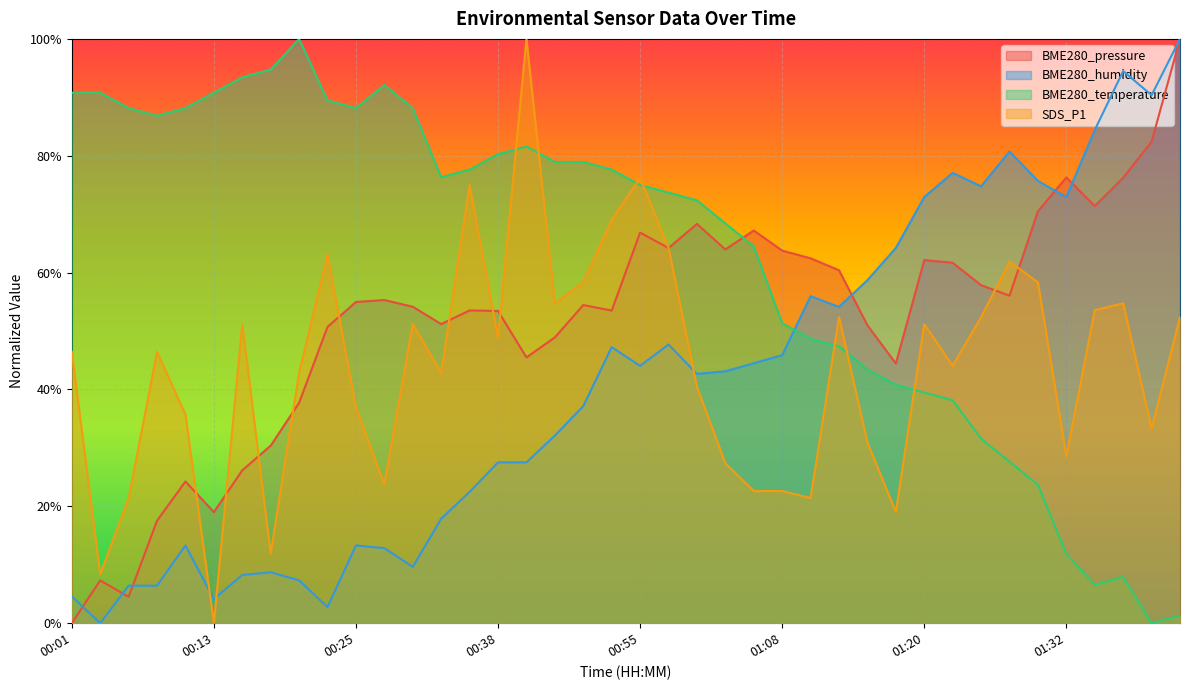

Which series has the largest total across all categories?

BME280_temperature